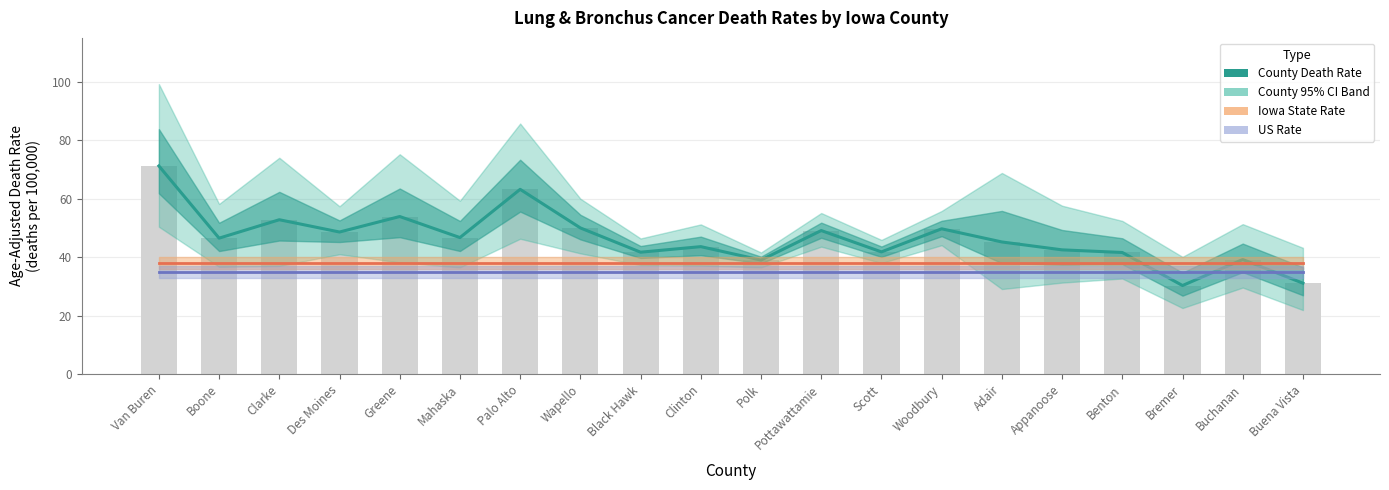

Which series has the largest range (max minus min)?

County Death Rate